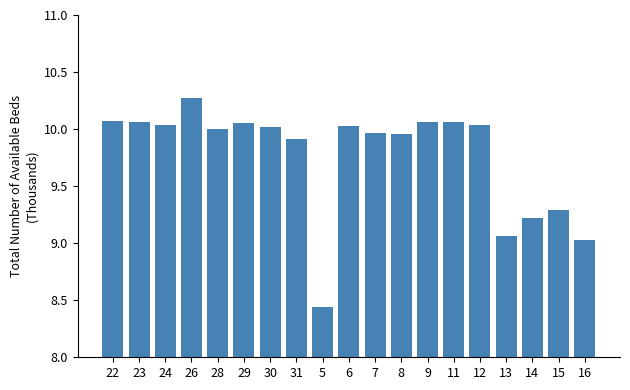

What is the ratio of the value at 9 to the value at 28?

1.0